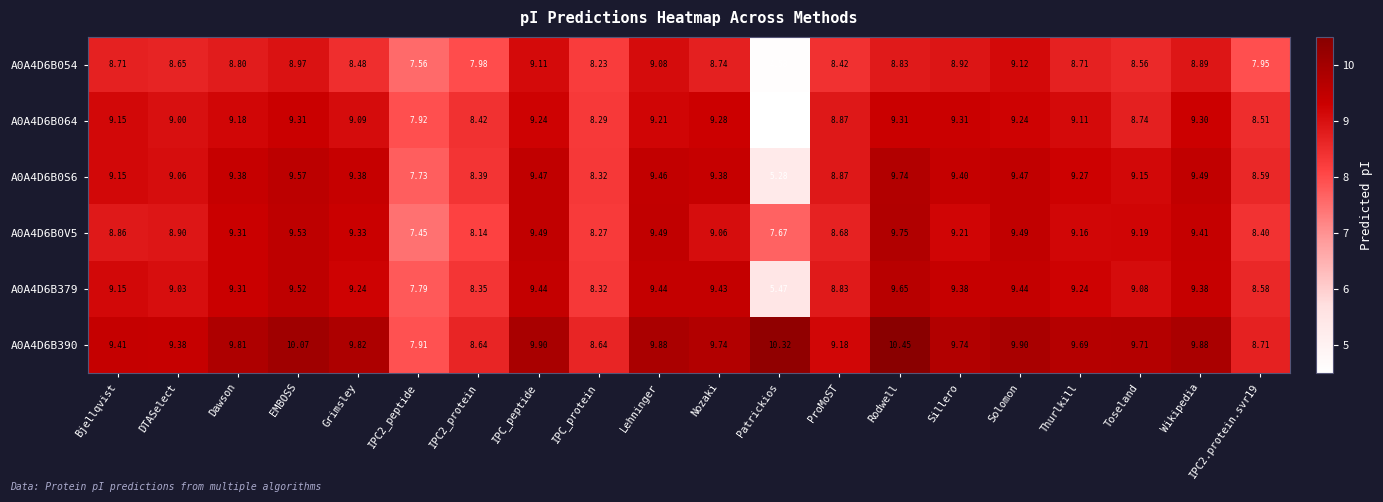

How many values in the A0A4D6B064 series are below 9?

7